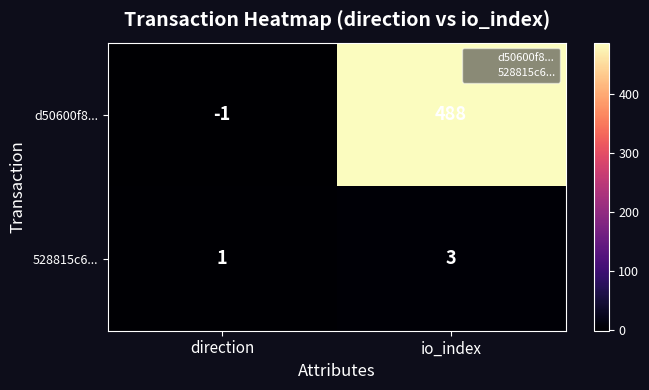

At which category is the sum across all series the highest?

io_index